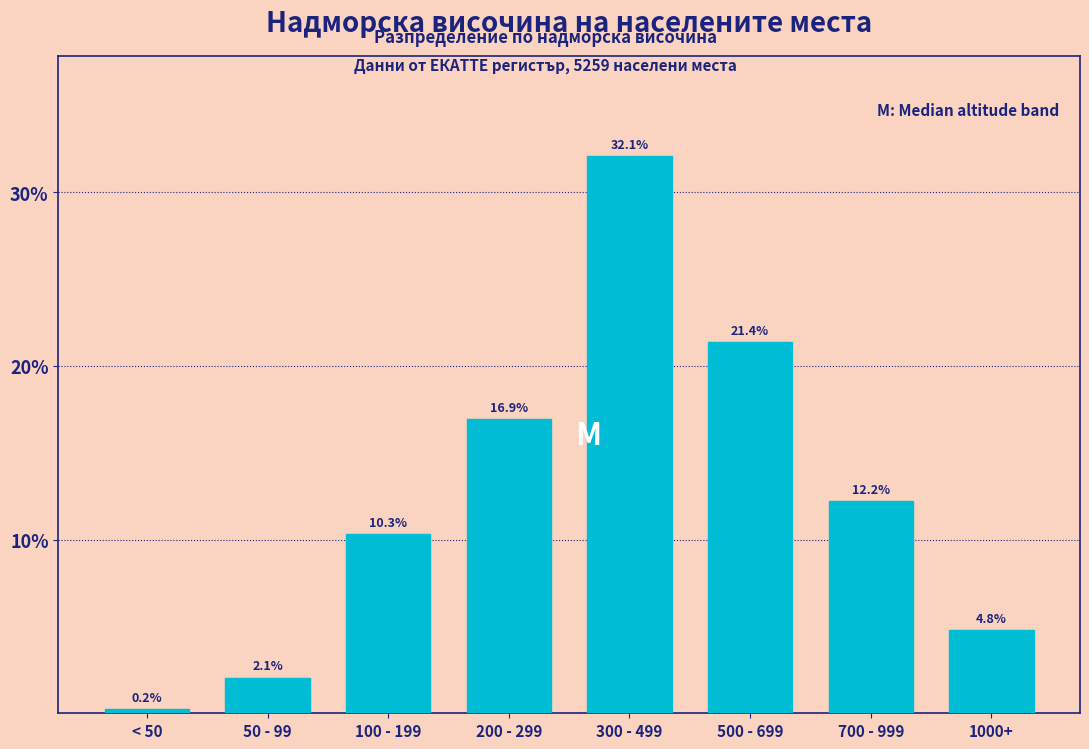

Reading right to left, transcribe all the data shown in this chart.

1000+=4.8	700 - 999=12.2	500 - 699=21.4	300 - 499=32.1	200 - 299=16.9	100 - 199=10.3	50 - 99=2.1	< 50=0.2